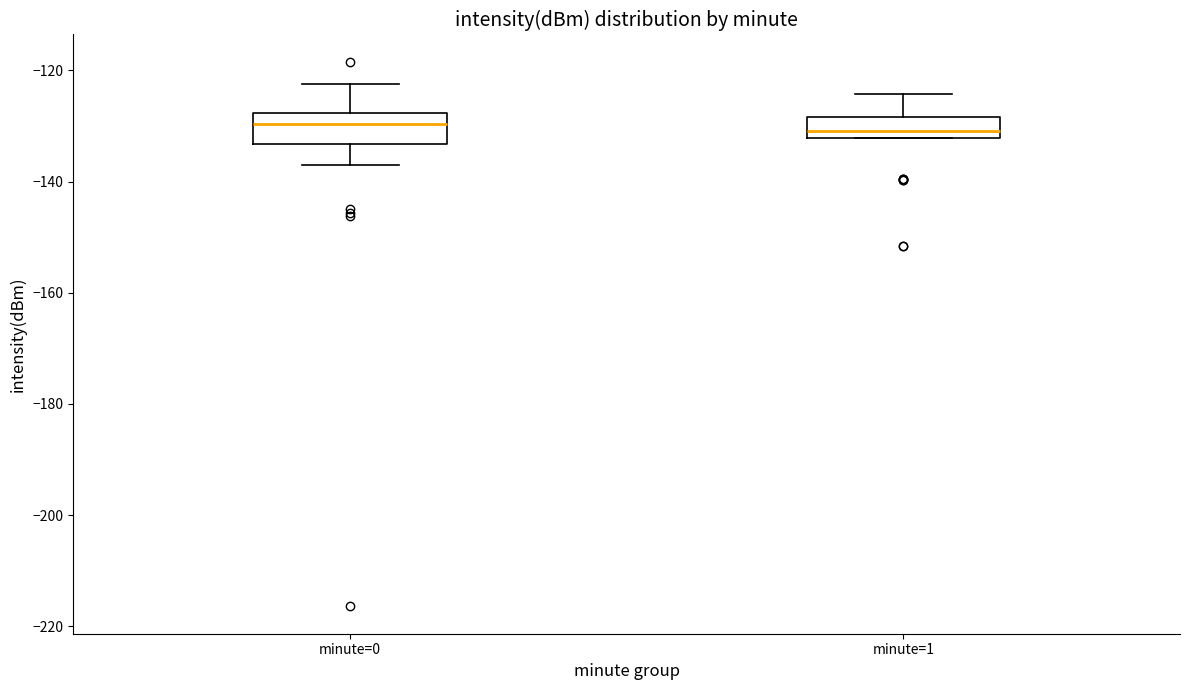

Reading left to right, transcribe this box plot: for each box, give where its median line is, the range the box spans, and where its two whiskers end, as read against the y-axis. The values are not printed on the chart, so give them approximately, as read against the axis.

minute=0: median -130, box -134 to -128, whiskers -136 to -122
minute=1: median -130, box -132 to -128, whiskers -132 to -124